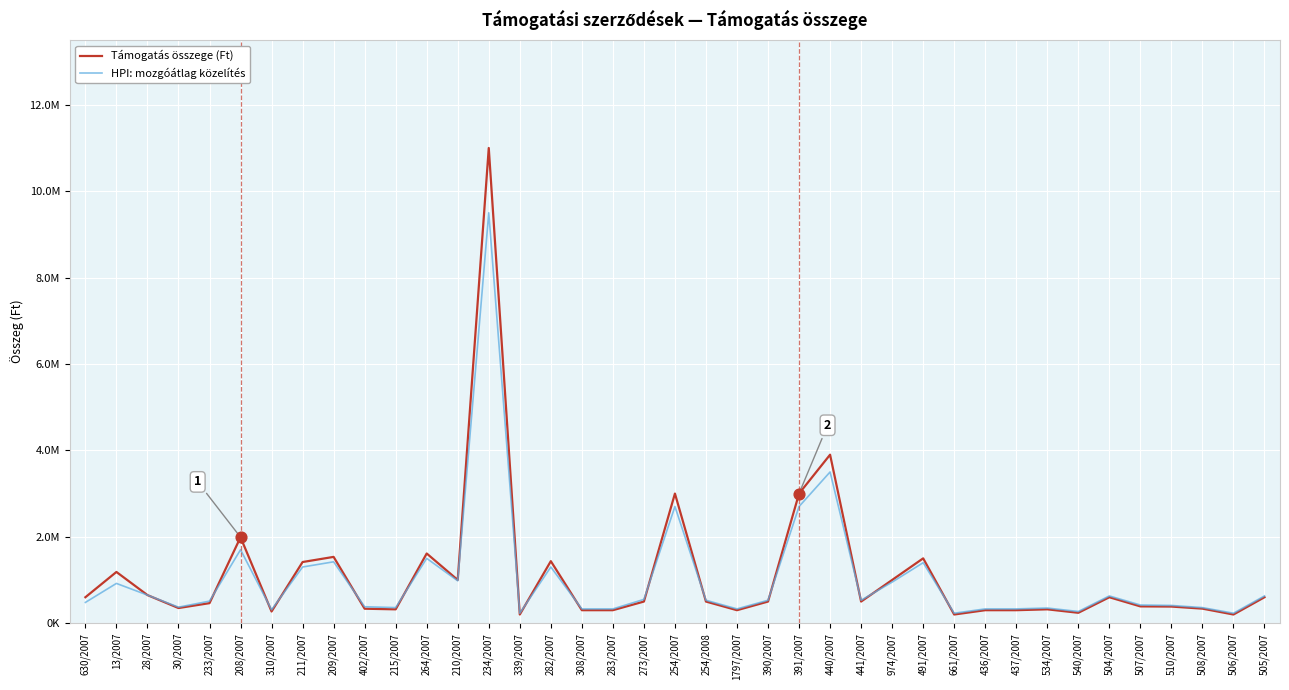

At which category is the sum across all series the highest?

234/2007